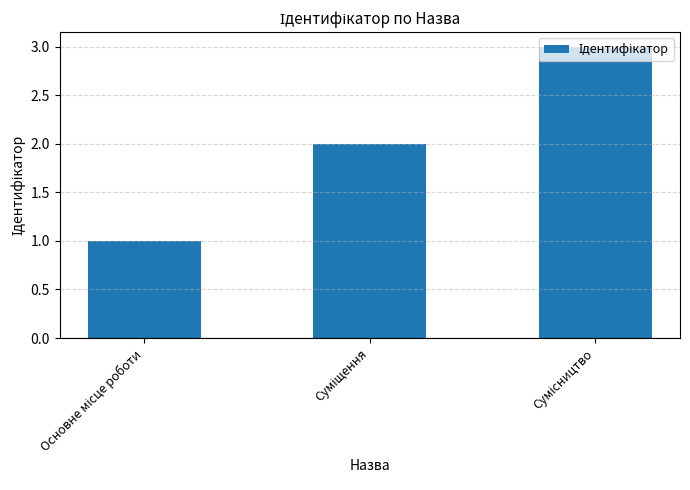

Reading left to right, extract all data points from this chart.

1	2	3